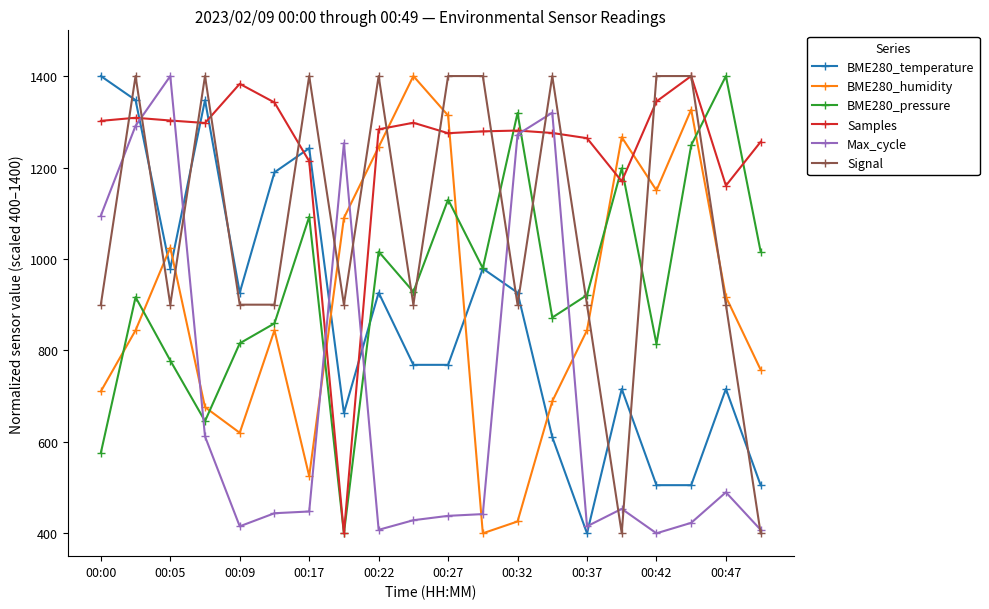

What is the value of the Samples point at the 3rd from the left?

1302.8